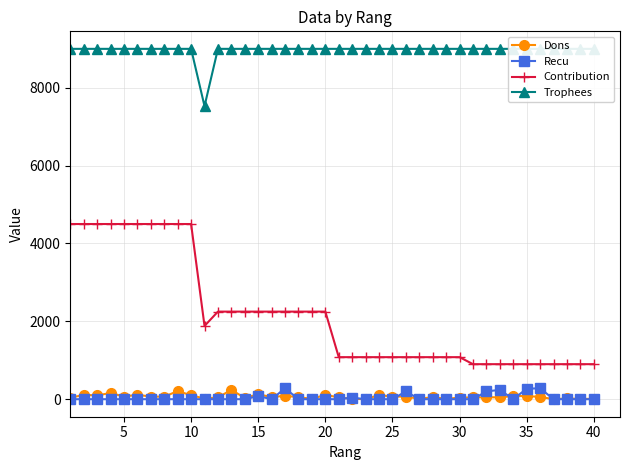

True or false: Dons and Contribution intersect in this chart.

False